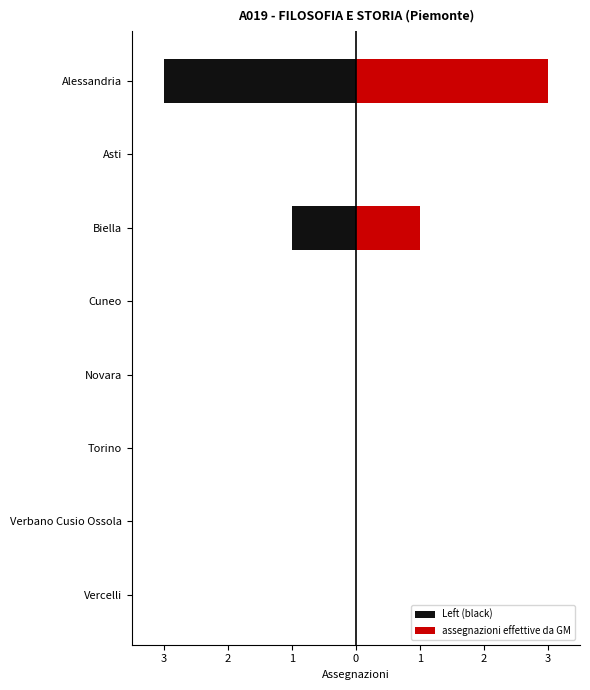

List the series in order of their overall mean, highest first.

assegnazioni effettive da GM, Left (black)